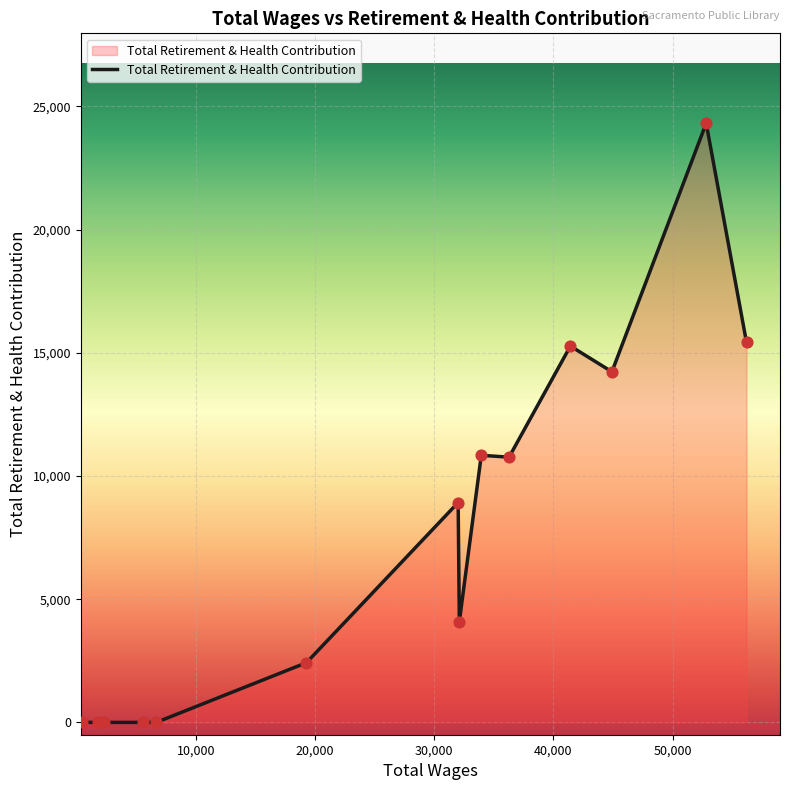

What is the difference between the maximum and minimum values?

24320